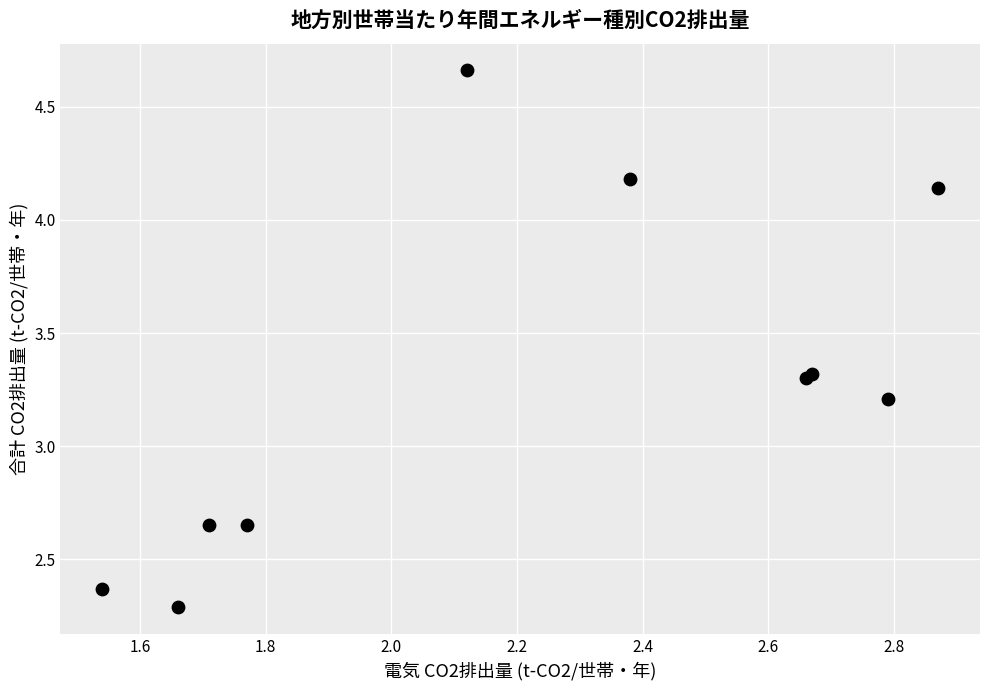

What Y value in the scatter plot is closest to 3?

3.2